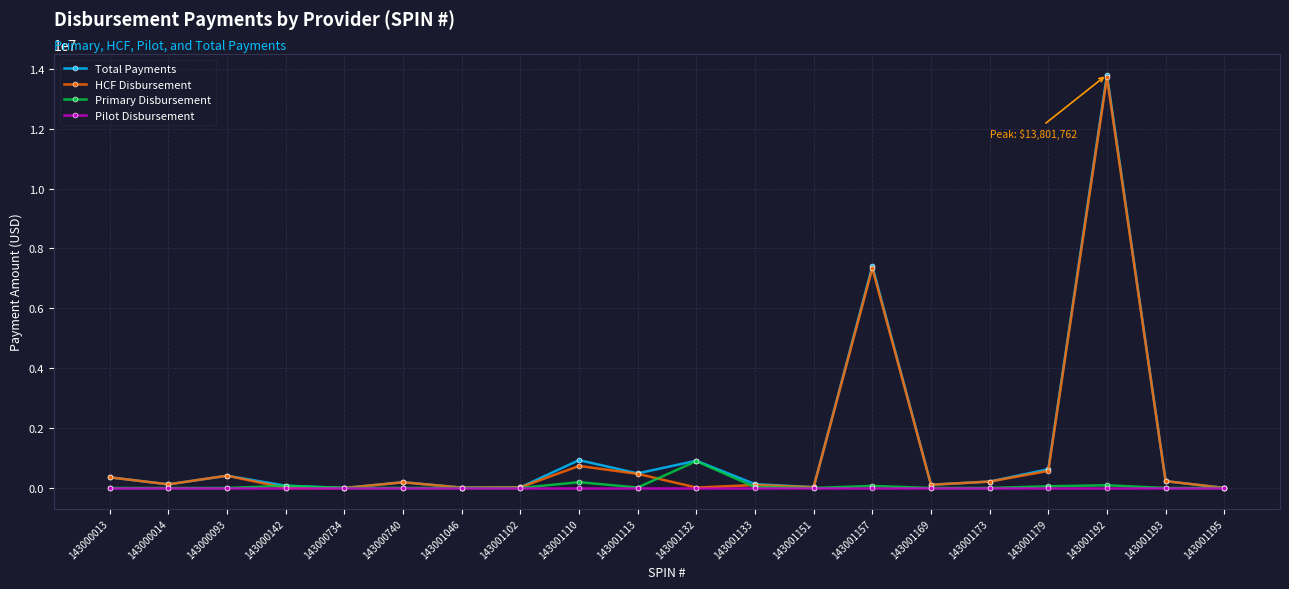

Is it true that Pilot Disbursement equals 0 at 143000093?

True